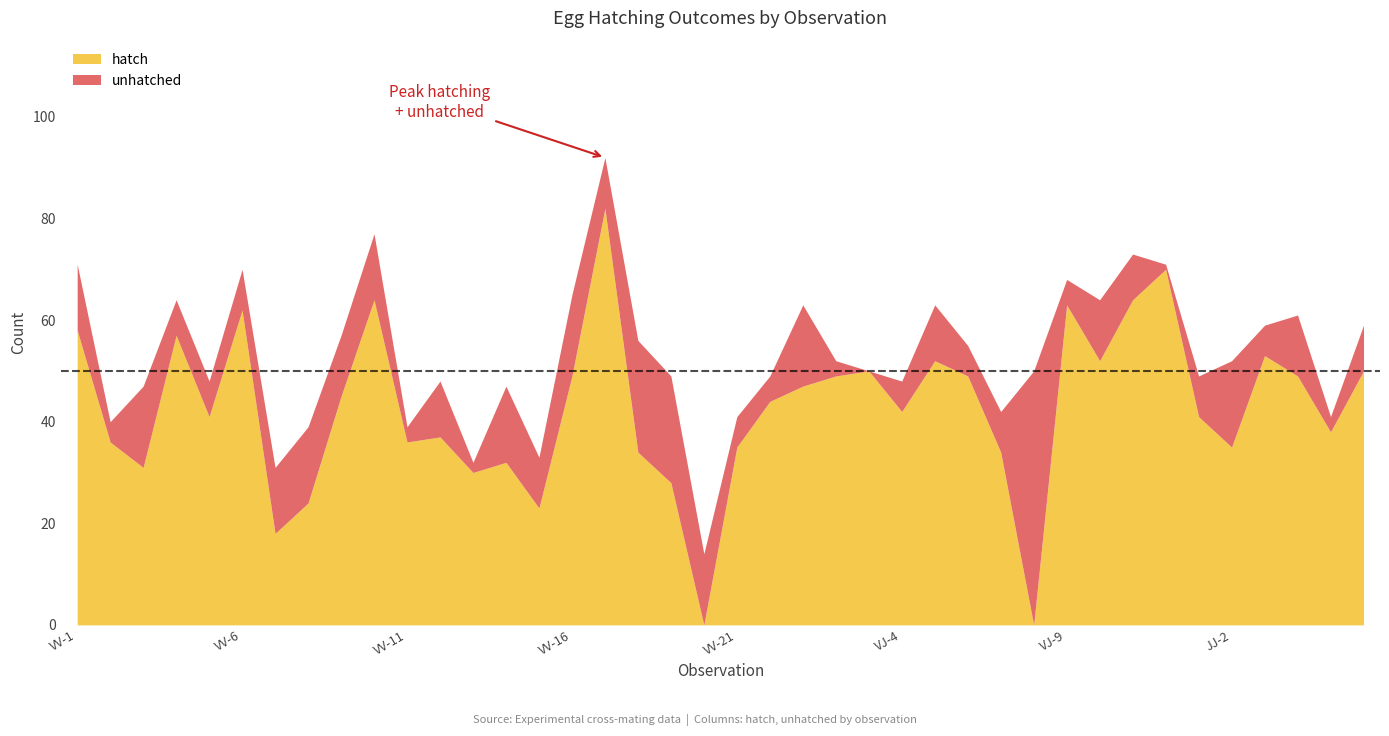

Reading left to right, extract all data points from this chart.

hatch: 58	36	31	57	41	62	18	24	45	64	36	37	30	32	23	49	82	34	28	0	35	44	47	49	50	42	52	49	34	0	63	52	64	70	41	35	53	49	38	50
unhatched: 13	4	16	7	7	8	13	15	12	13	3	11	2	15	10	16	10	22	21	14	6	5	16	3	0	6	11	6	8	50	5	12	9	1	8	17	6	12	3	9